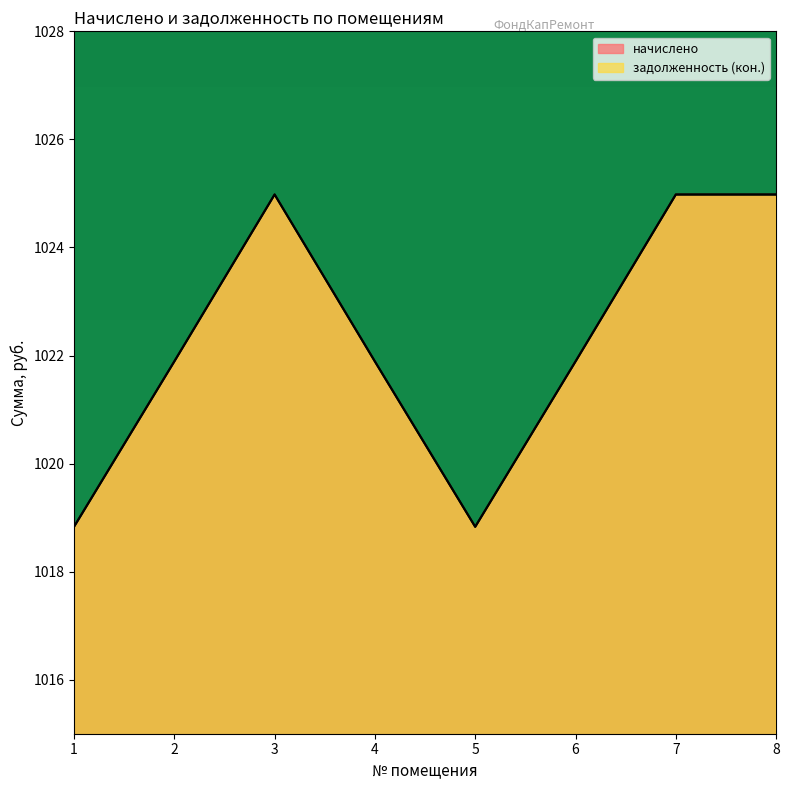

How many distinct data groups are displayed?

2